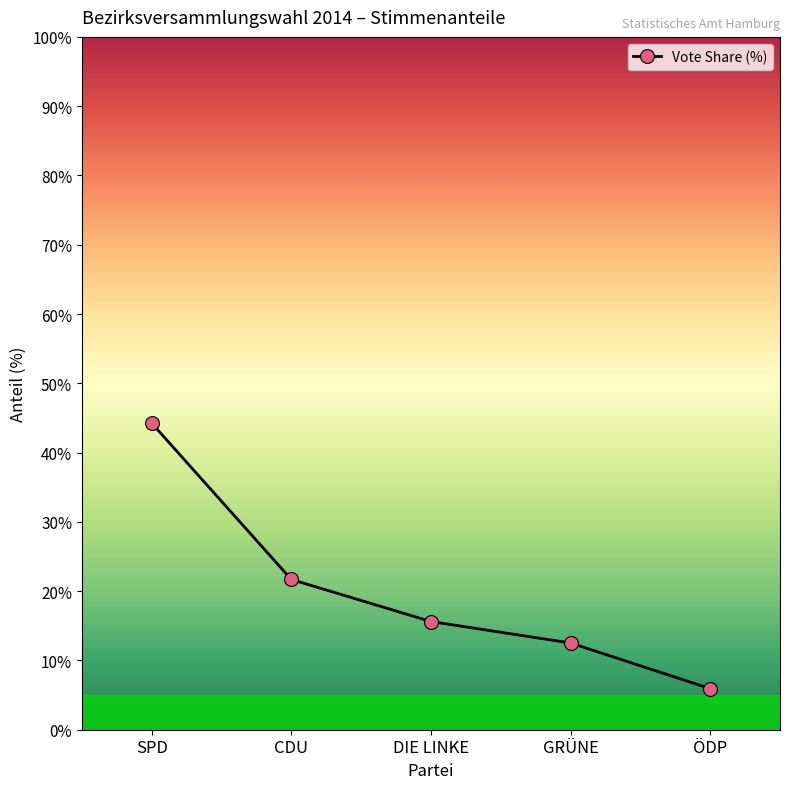

What is the greatest value displayed?

44.2